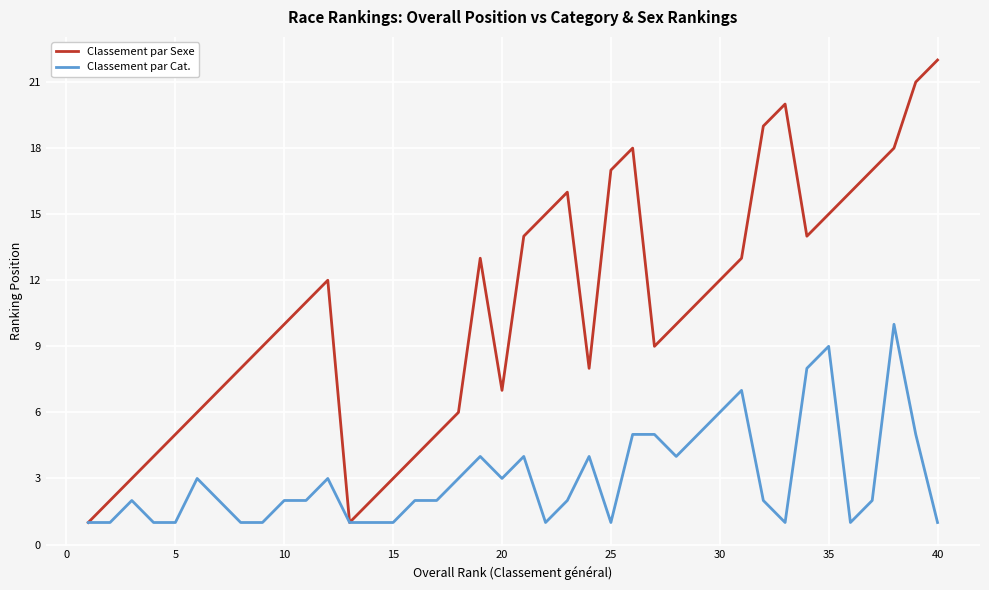

List the series in order of their overall mean, lowest first.

Classement par Cat., Classement par Sexe